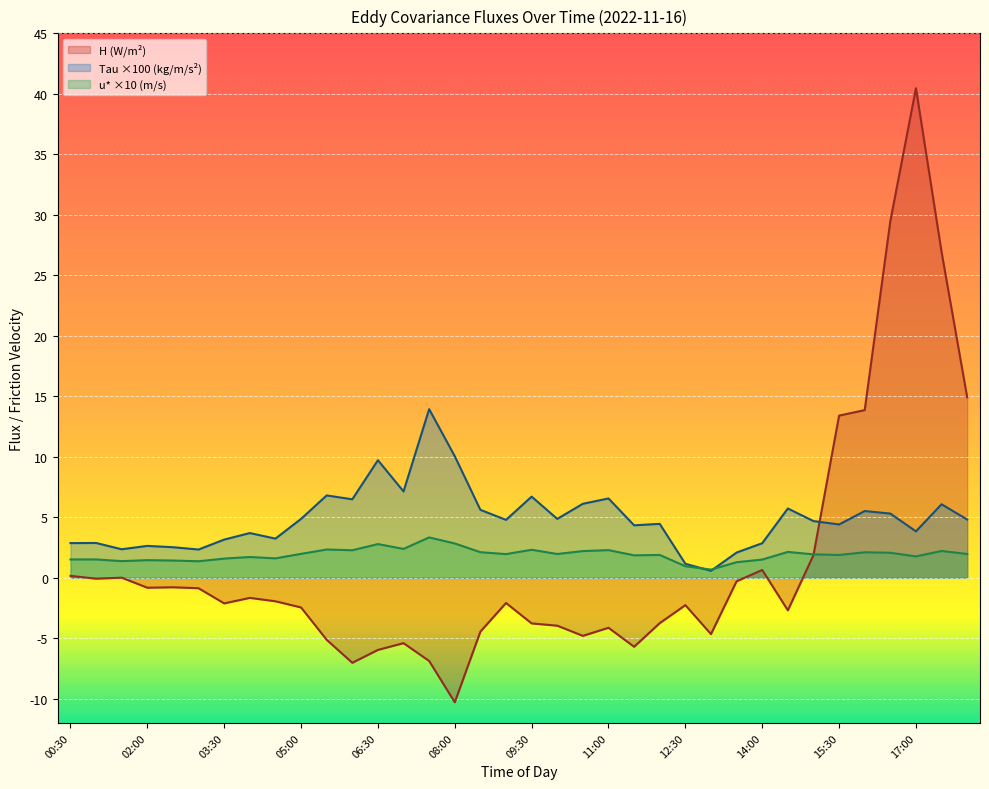

Between 03:00 and 10:00, which series saw the biggest shift?

H